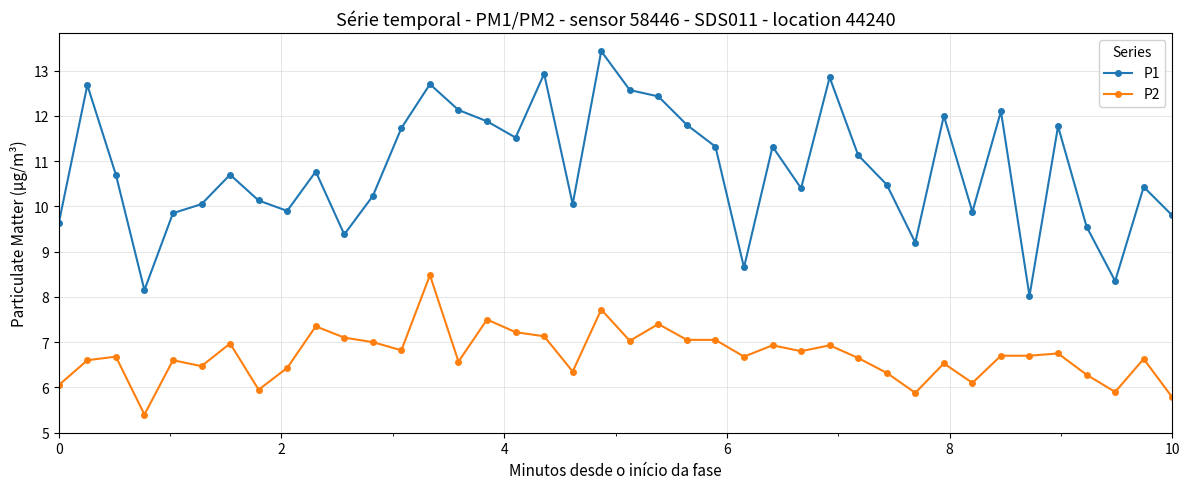

What is the maximum value shown in the chart?

13.4